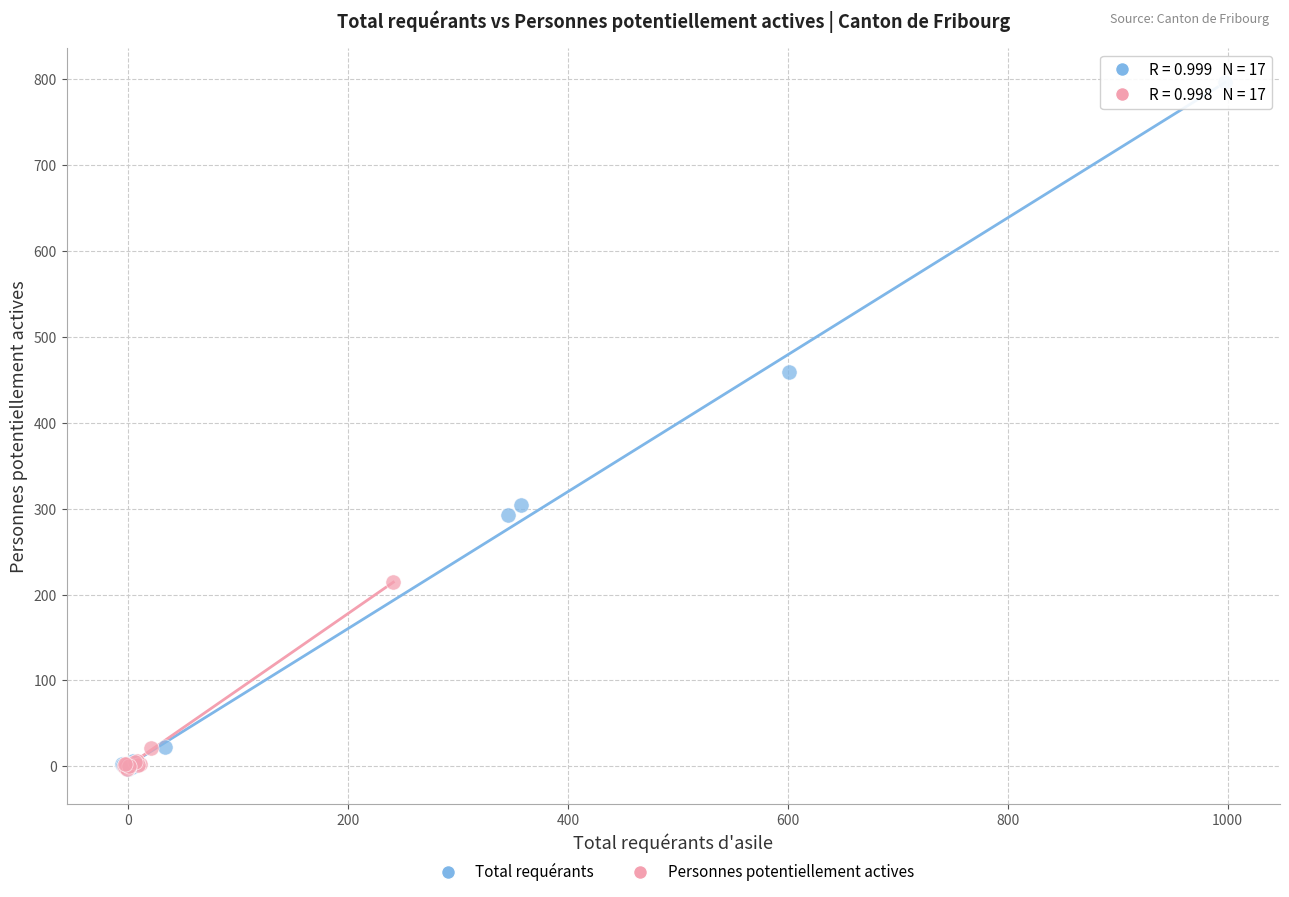

Which series contains the highest Y value?

Total requérants